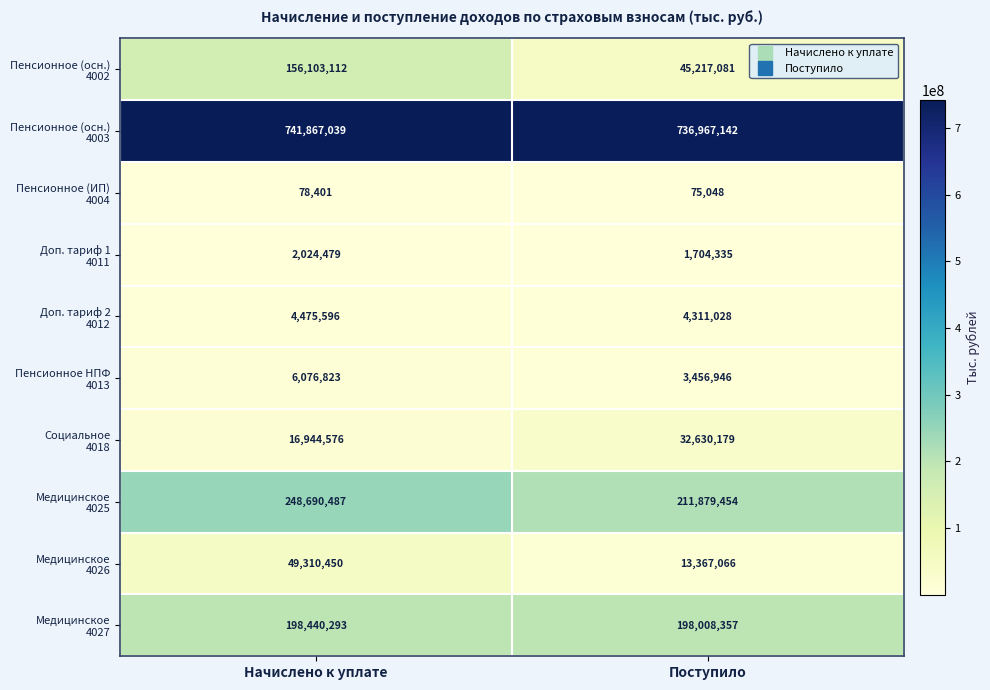

What is the total value across all series at Начислено к уплате?

1424011256